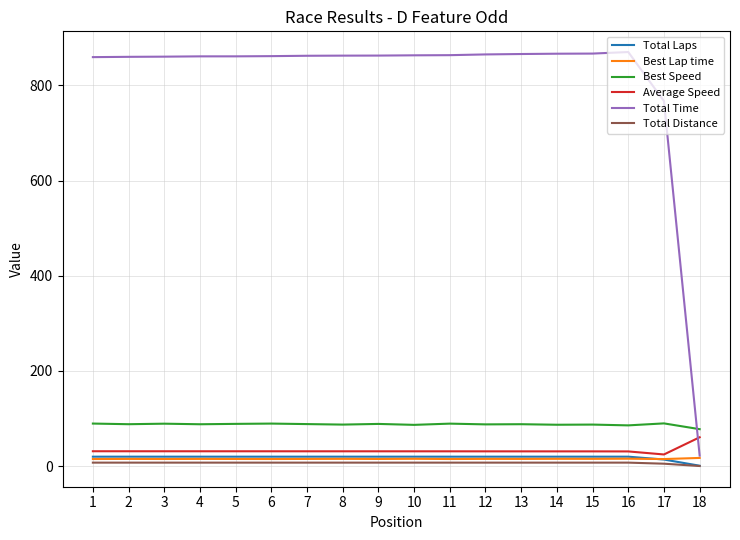

What is the difference between the second highest and minimum values in the Total Distance series?

7.1